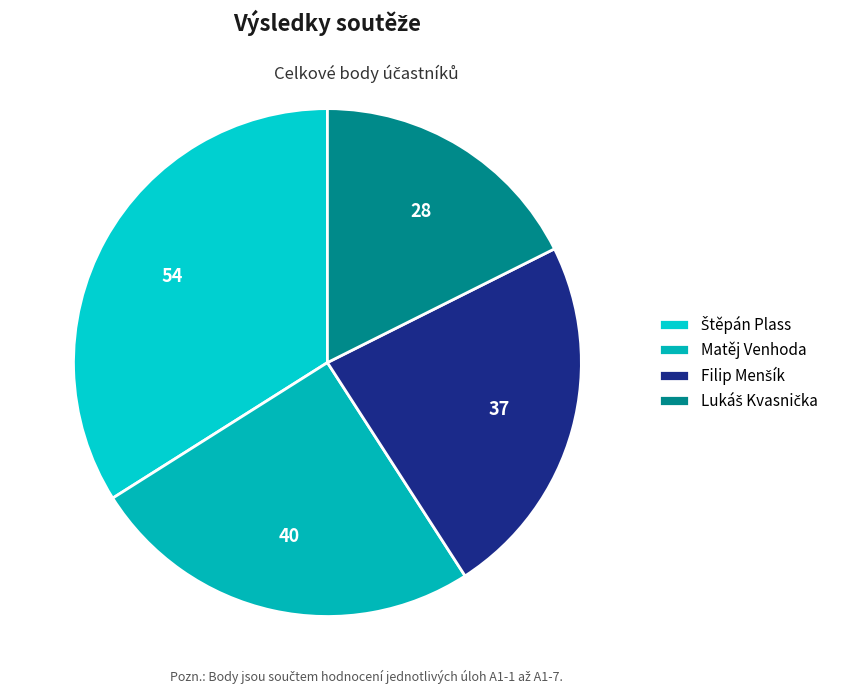

How many segments does this pie chart have?

4